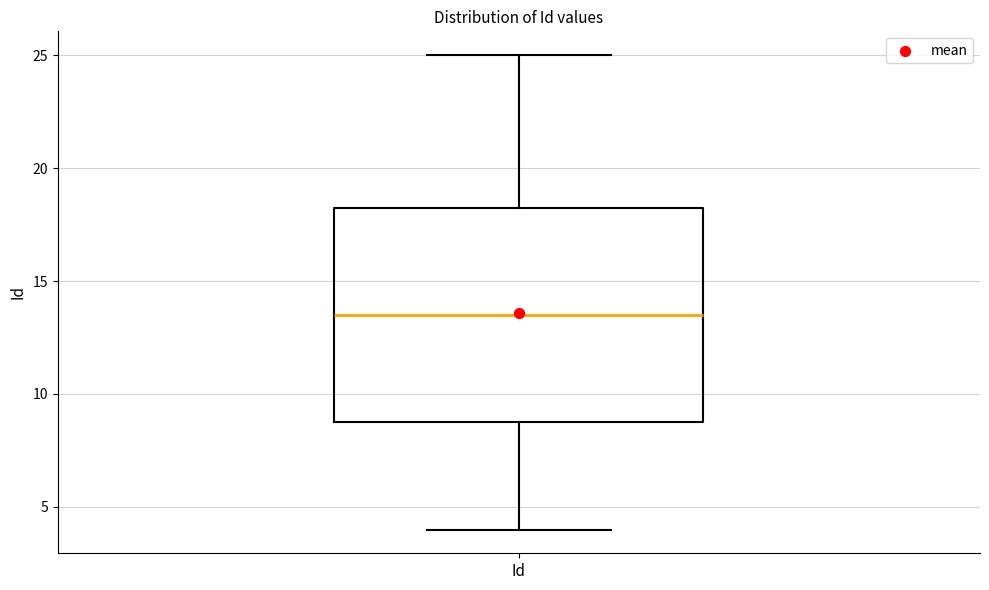

Where is the lower edge of the box for Id on the y-axis? The values are not printed on the chart, so give them approximately, as read against the axis.

9.0